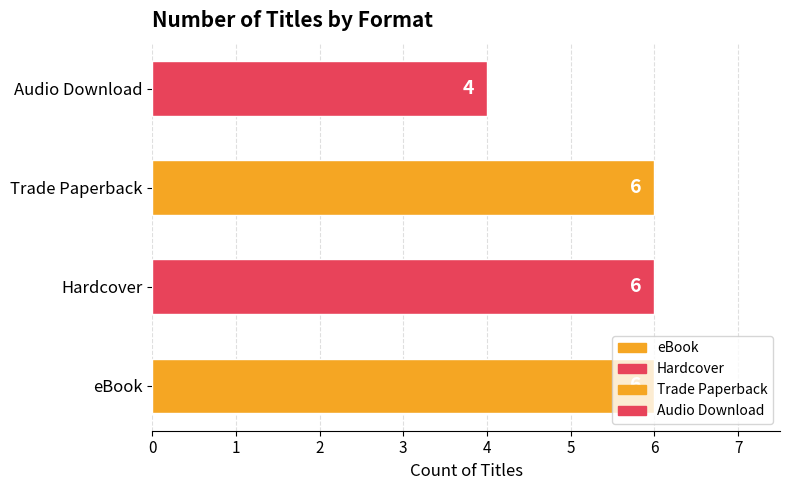

What is the sum of all values?

22